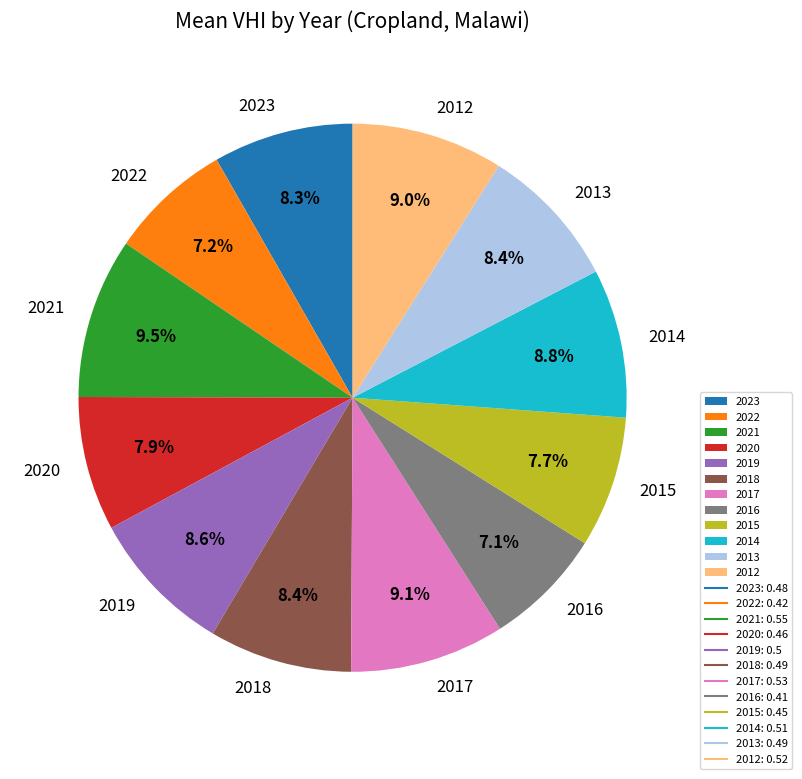

How many segments does this pie chart have?

12